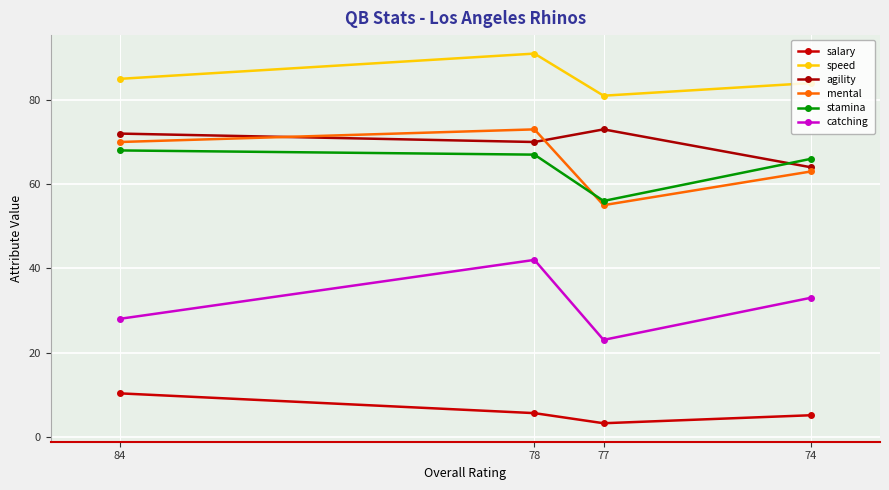

True or false: speed and stamina intersect in this chart.

False